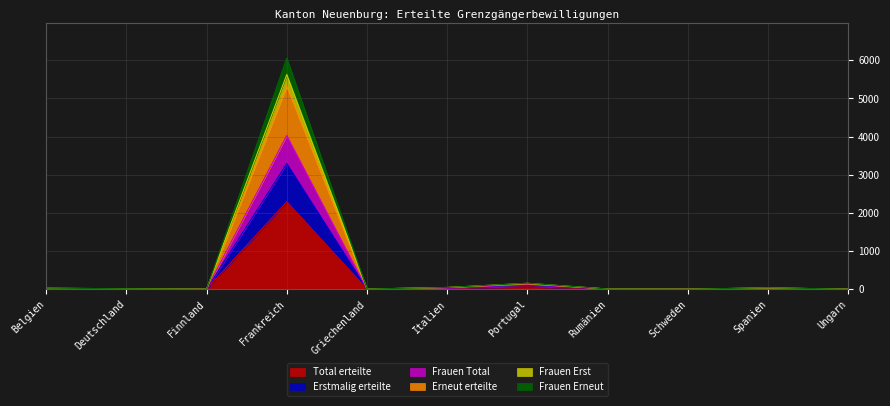

Where is Erstmalig erteilte nearest to the value 1648?

Portugal